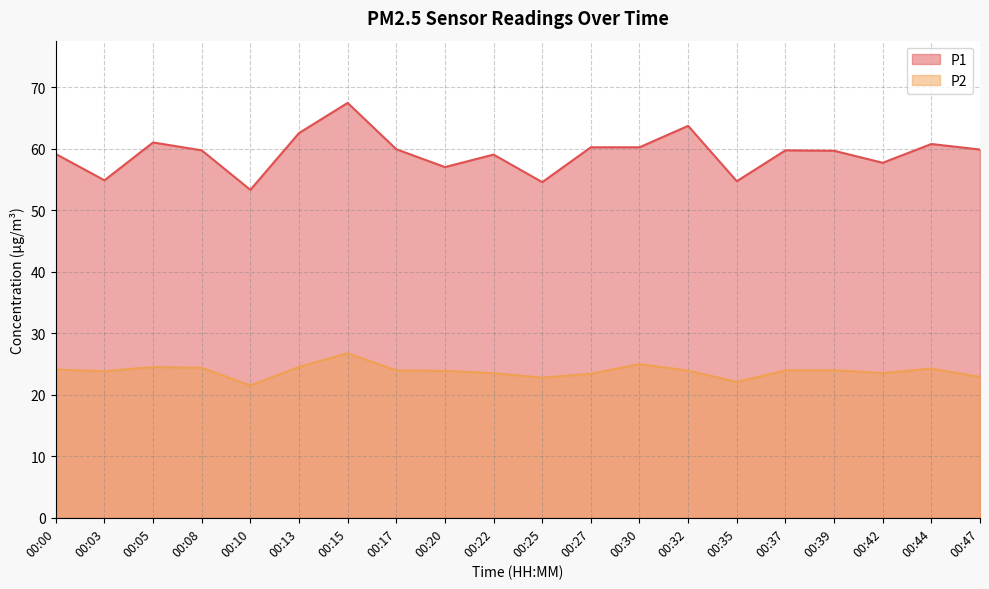

True or false: P2 has a value of 40.6 at 00:32.

False